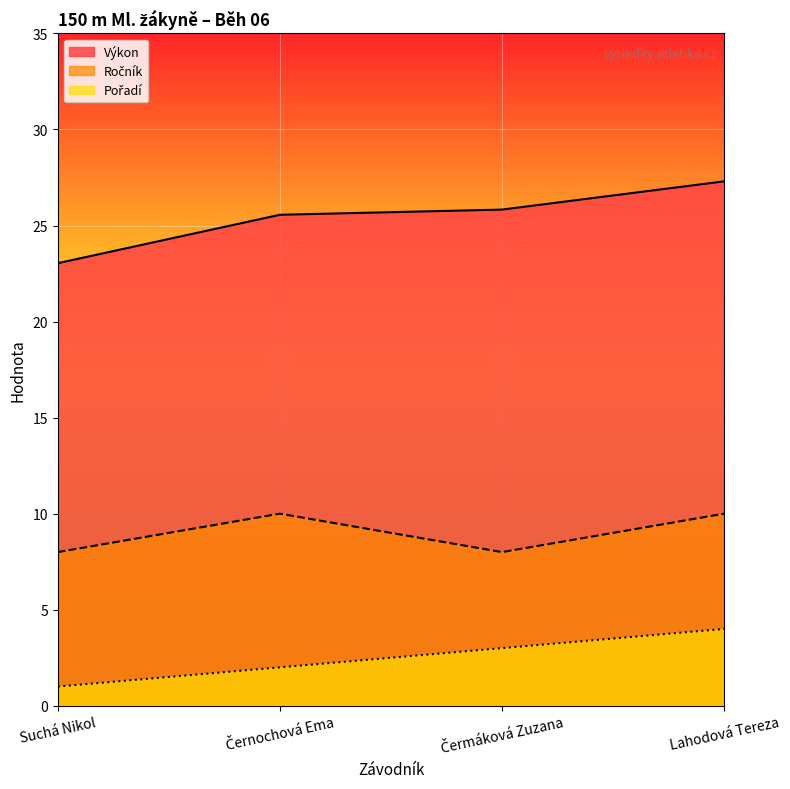

True or false: Pořadí and Ročník intersect in this chart.

False